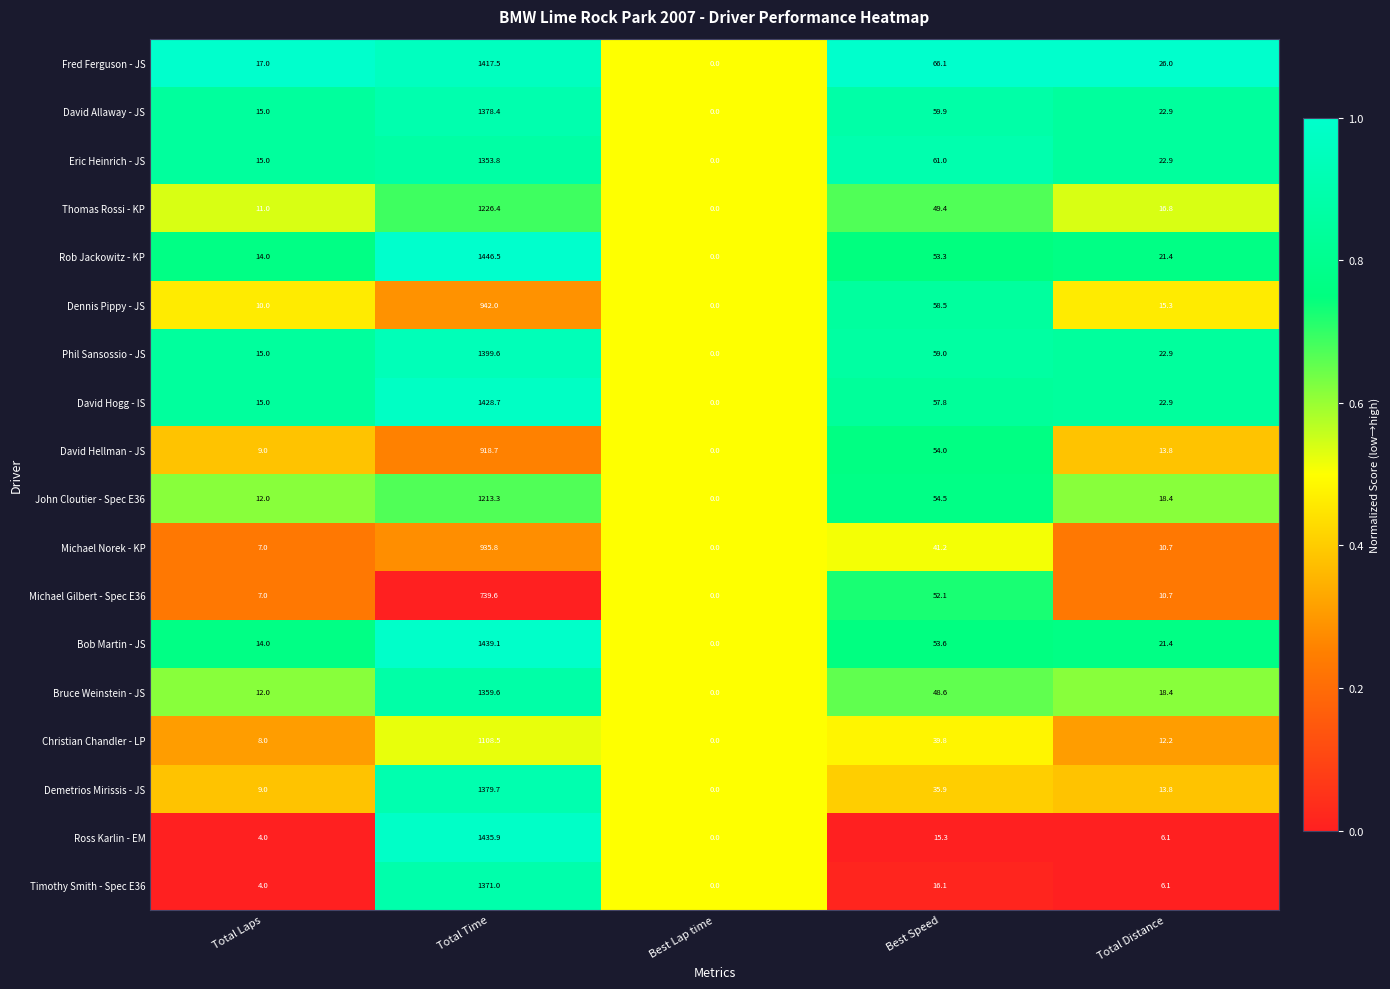

What is the sum of the Demetrios Mirissis - JS values at Total Time and Total Laps?

1388.7